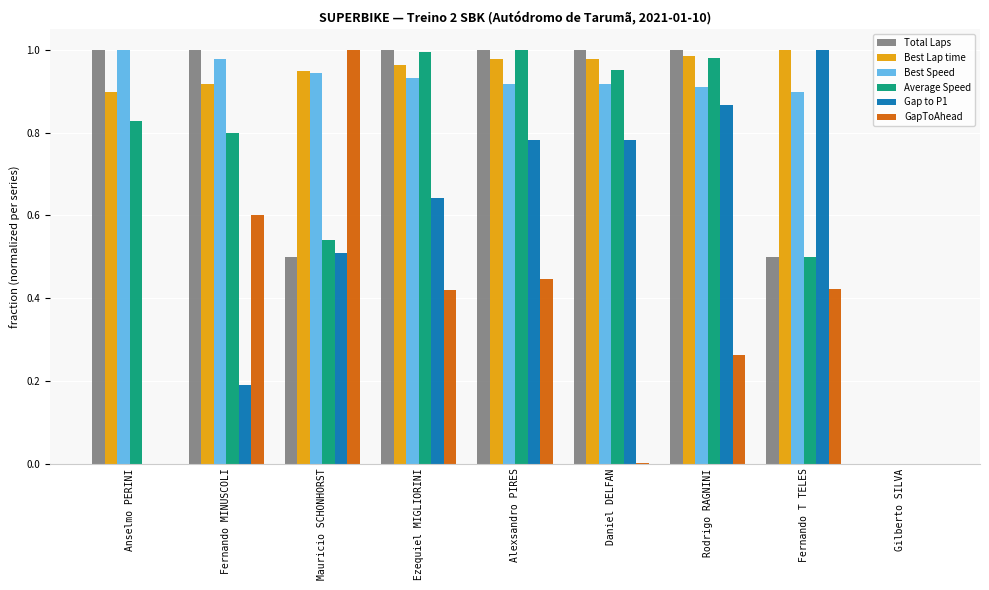

What is the sum of all Gap to P1 values?

4.8